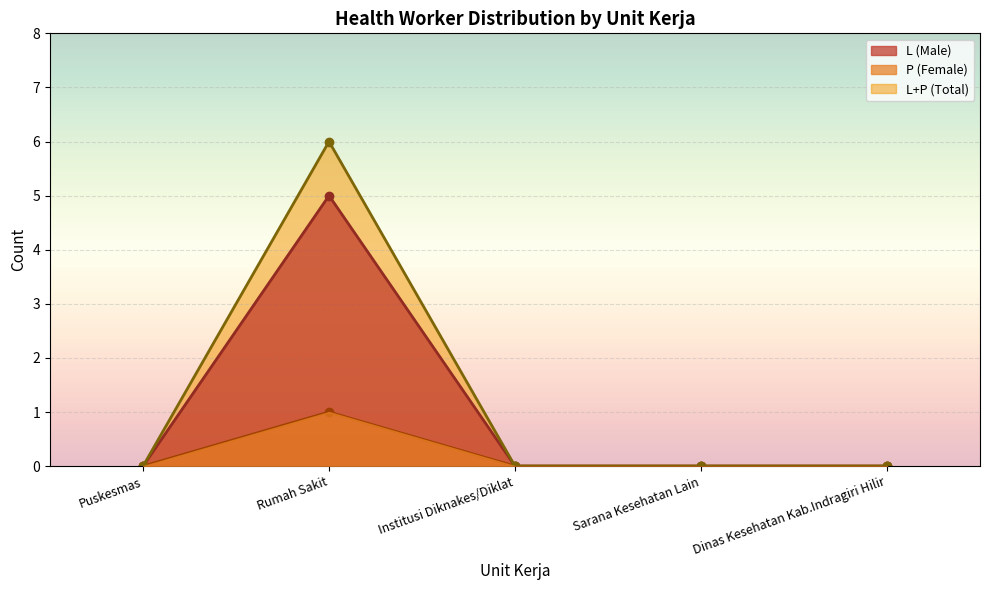

Rank the series by their average value, from highest to lowest.

L+P (Total), L (Male), P (Female)